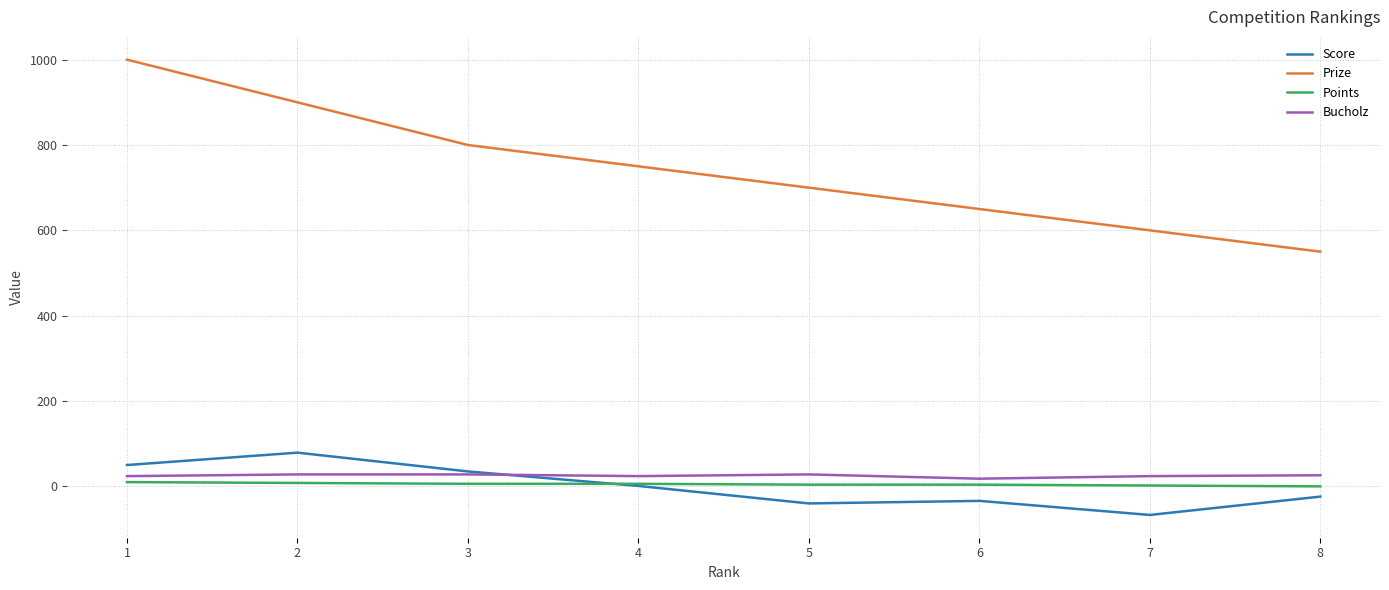

Where is the first local maximum for Score?

2